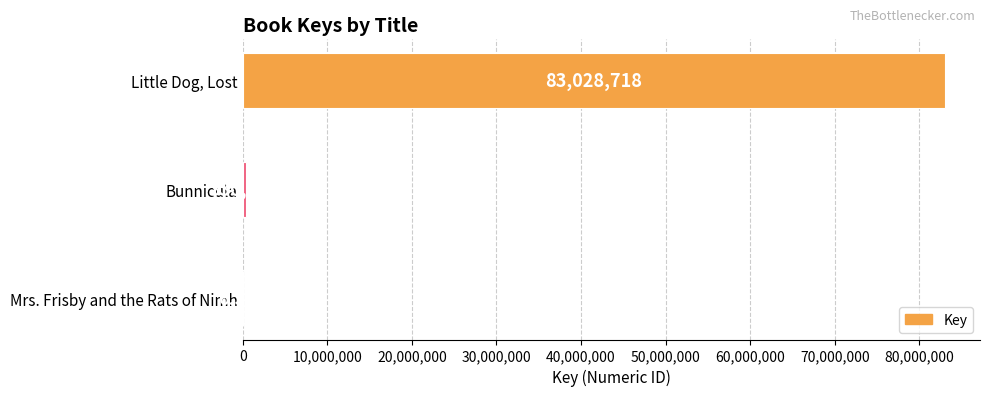

Where is the data nearest to the value 41517635?

Bunnicula